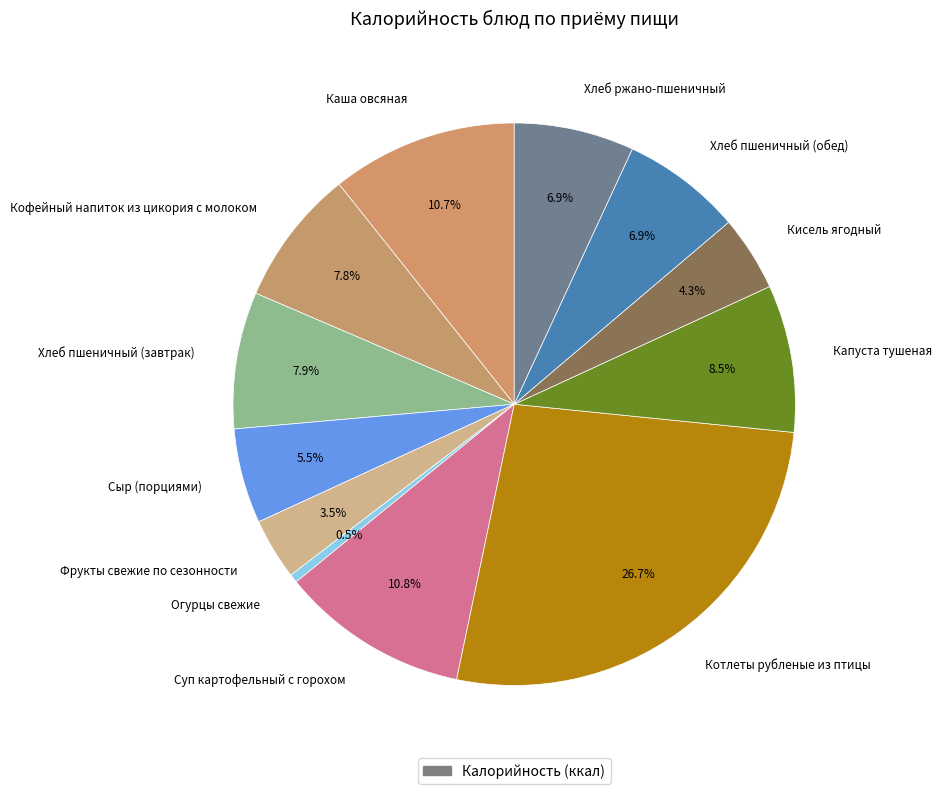

Does any single category account for the majority?

No